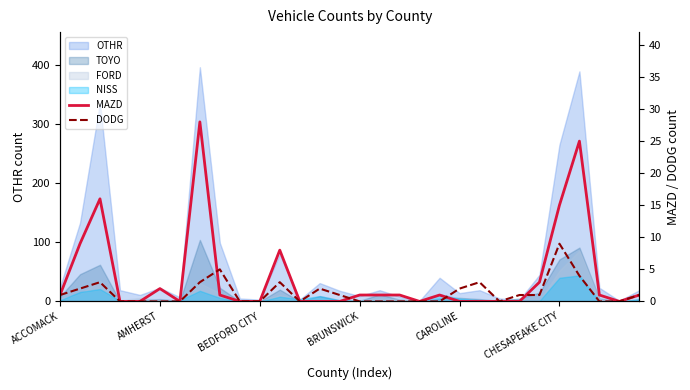

What is the sum of all MAZD values?

114